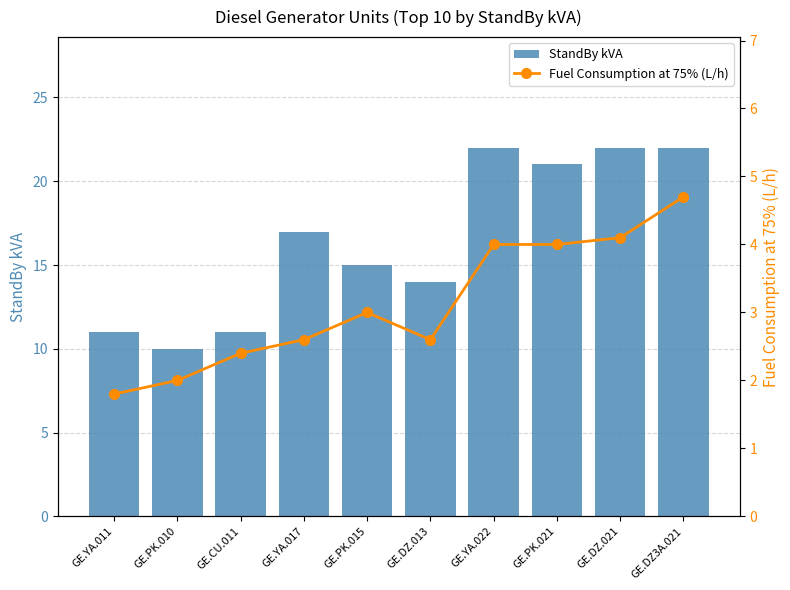

Is it true that StandBy kVA equals 15 at GE.PK.015?

True